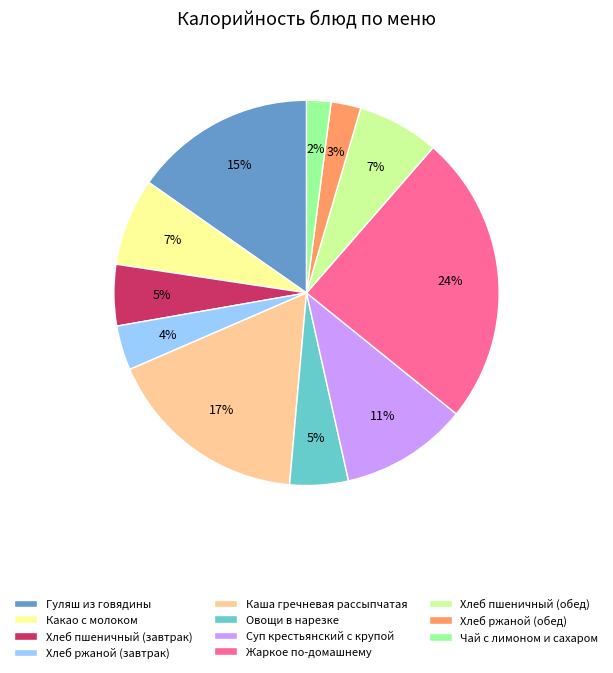

Which category has the biggest portion of the pie?

Жаркое по-домашнему